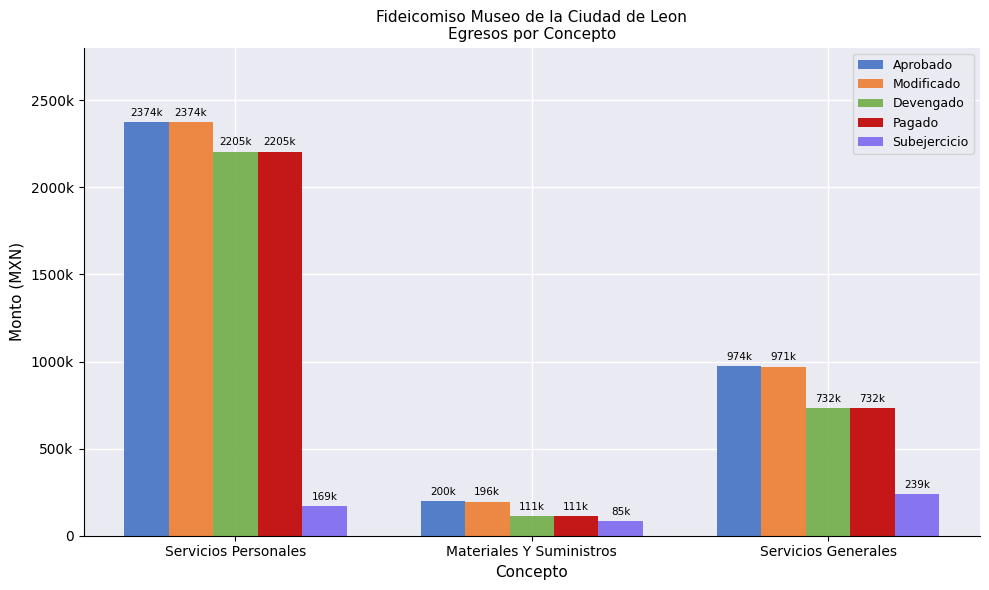

At which category is the sum across all series the highest?

Servicios Personales